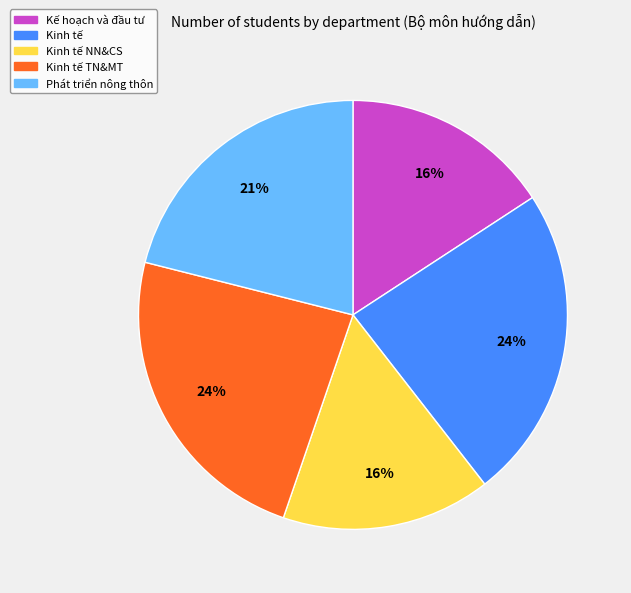

Is there any slice that represents more than half of the pie?

No